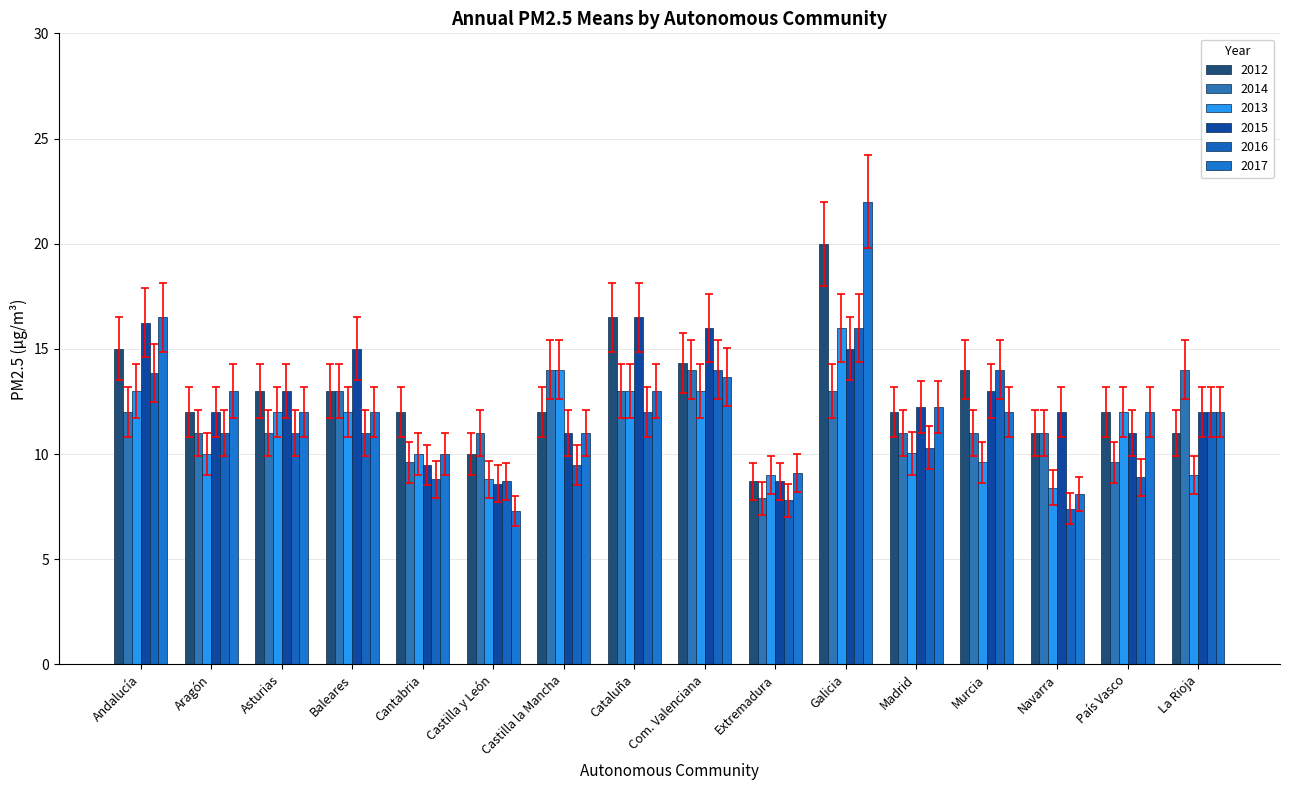

What are all the series names shown in the legend?

2012, 2014, 2013, 2015, 2016, 2017